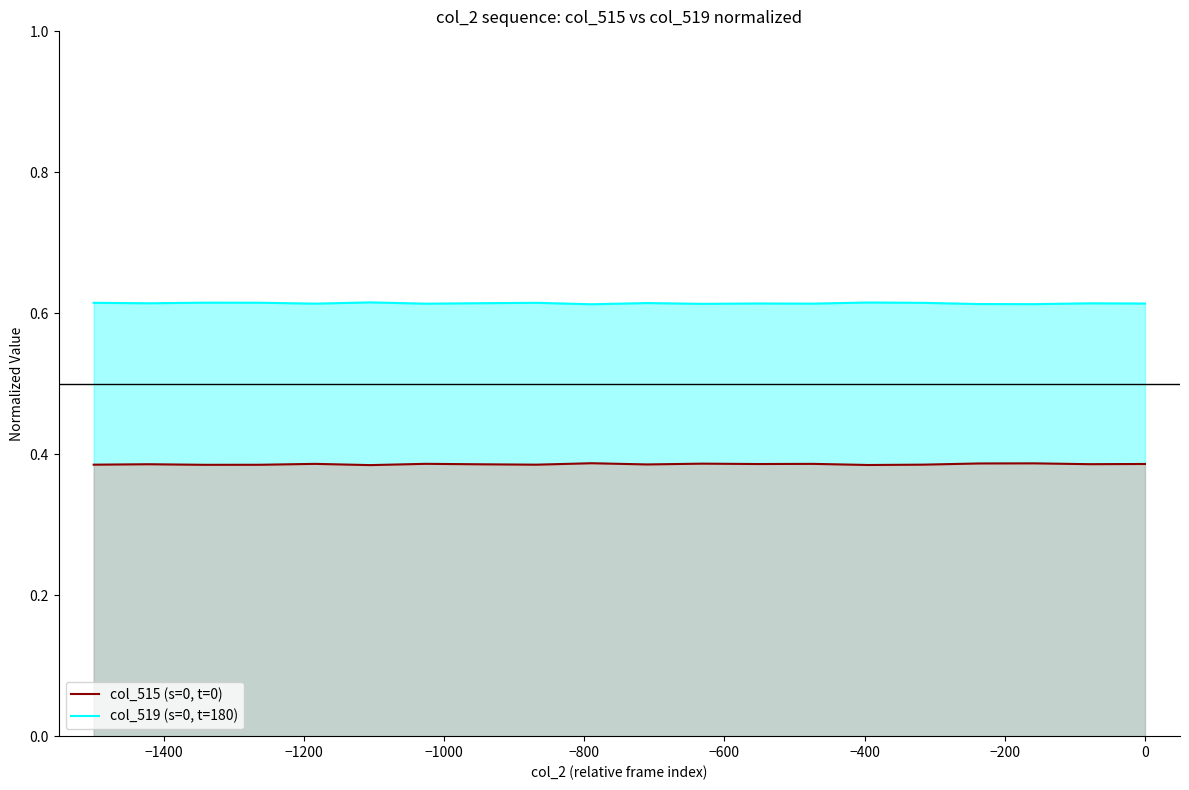

What is the minimum value for col_515 (s=0, t=0)?

0.4